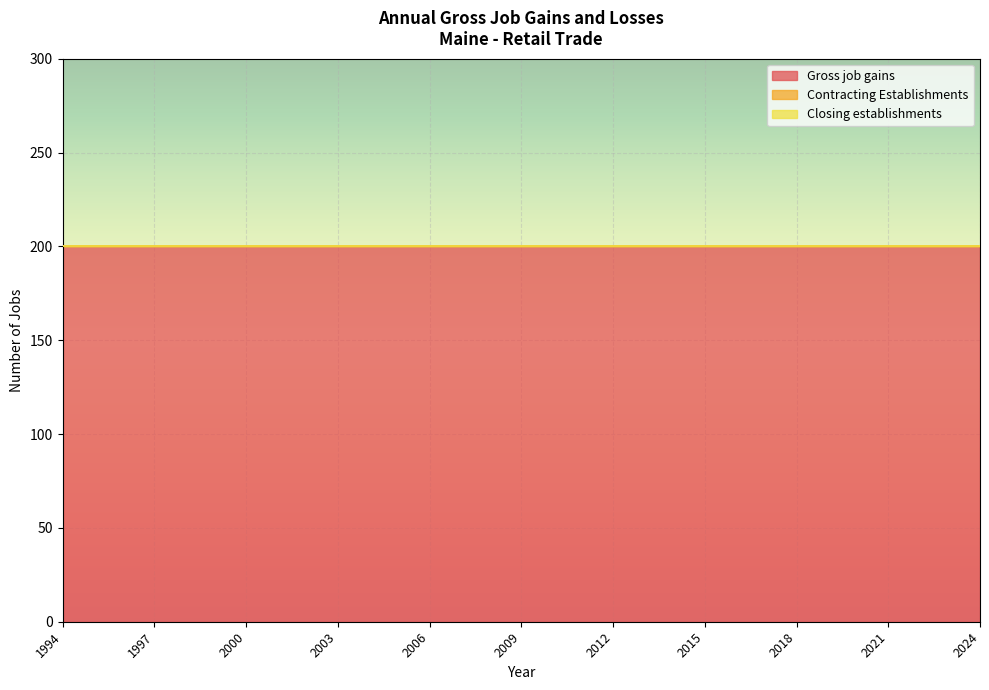

Which series has the widest spread of values?

Gross job gains